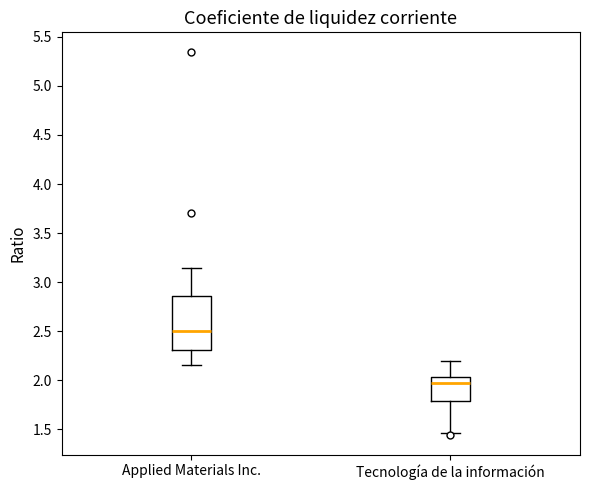

Reading left to right, transcribe this box plot: for each box, give where its median line is, the range the box spans, and where its two whiskers end, as read against the y-axis. The values are not printed on the chart, so give them approximately, as read against the axis.

Applied Materials Inc.: median 2.50, box 2.30 to 2.85, whiskers 2.15 to 3.15
Tecnología de la información: median 1.95, box 1.80 to 2.05, whiskers 1.45 to 2.20